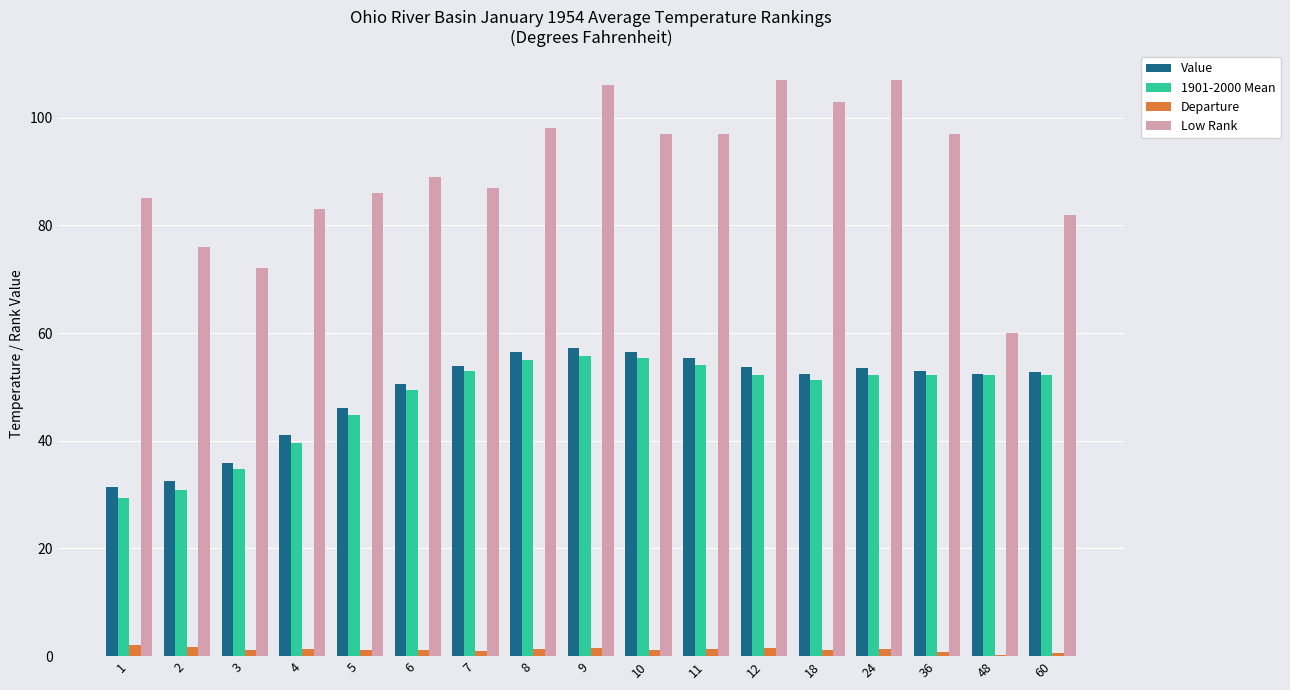

What is the difference between the Low Rank values at 6 and 18?

14.0